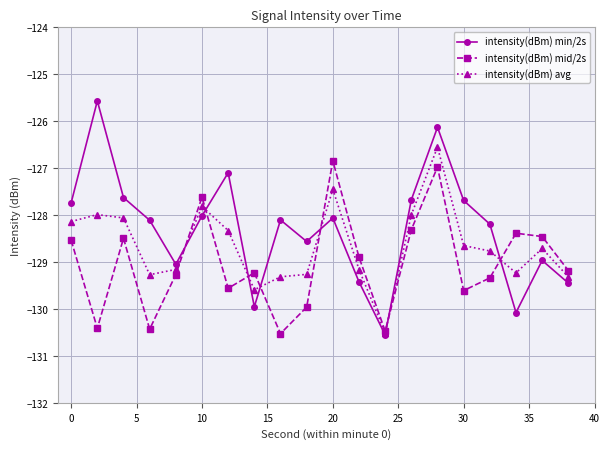

What is the minimum value for intensity(dBm) avg?

-130.5